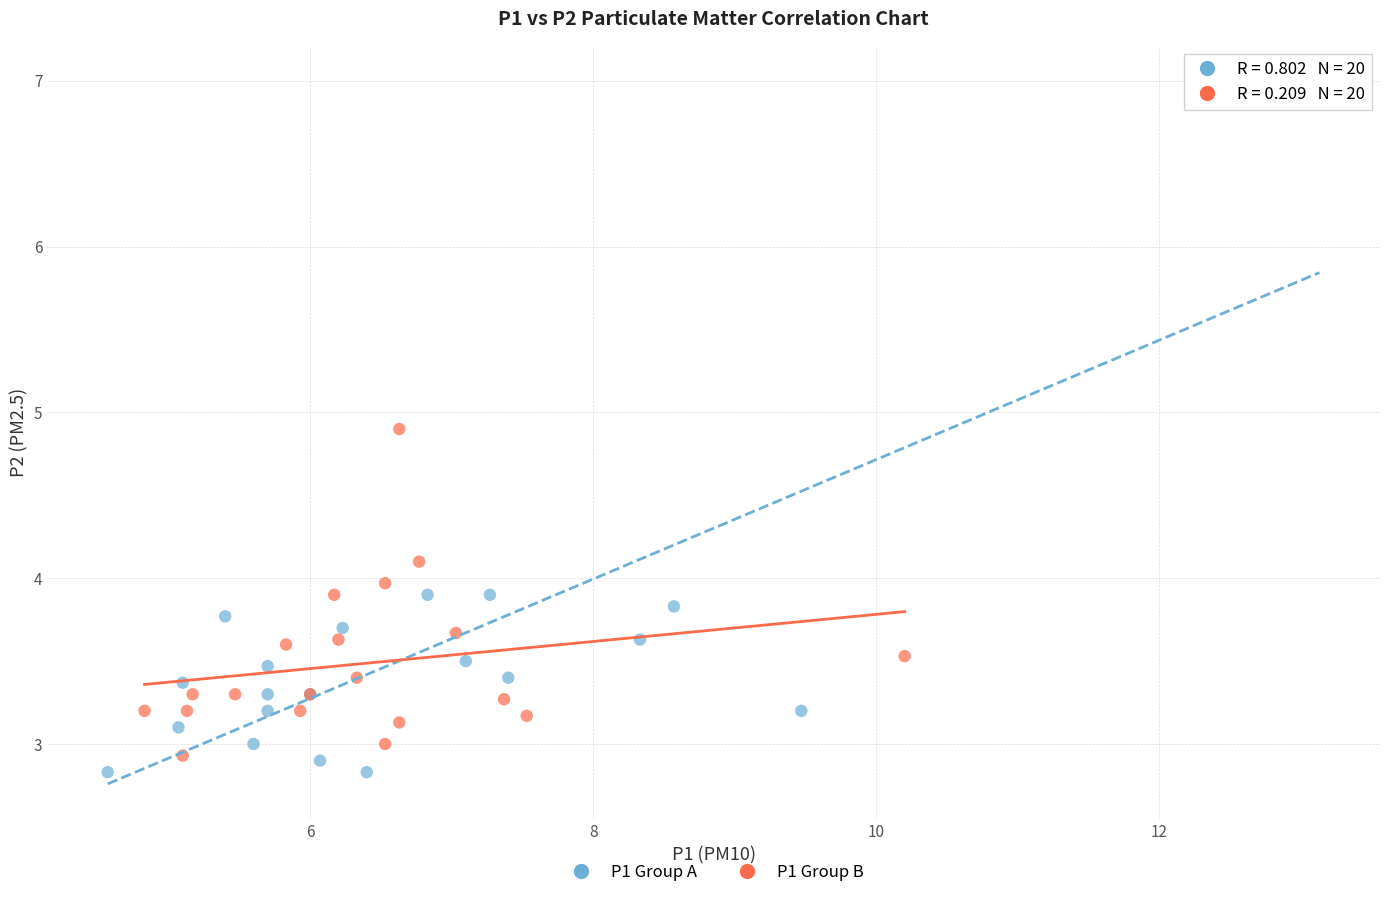

What are all the series names shown in the legend?

P1 Group A, P1 Group B